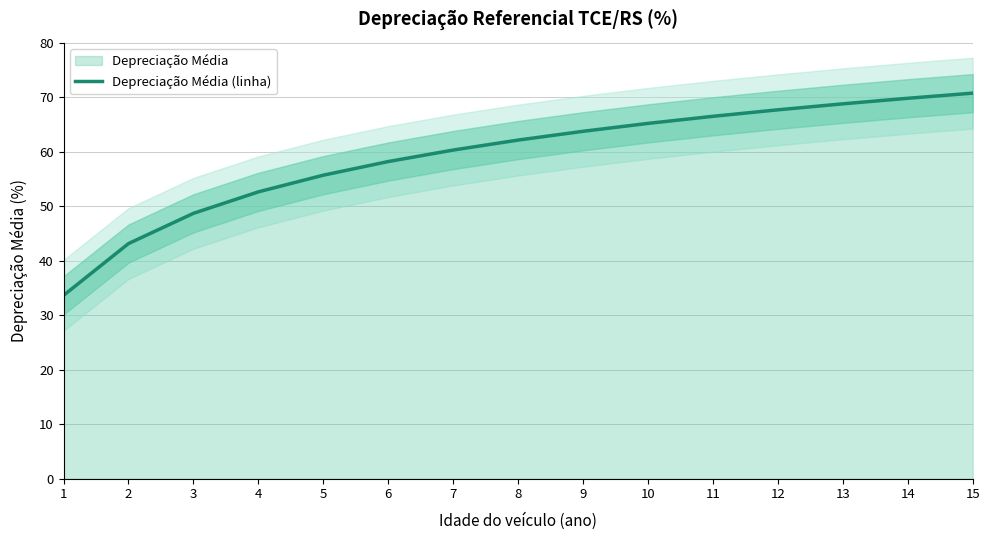

Rank the categories by value from lowest to highest.

1, 2, 3, 4, 5, 6, 7, 8, 9, 10, 11, 12, 13, 14, 15